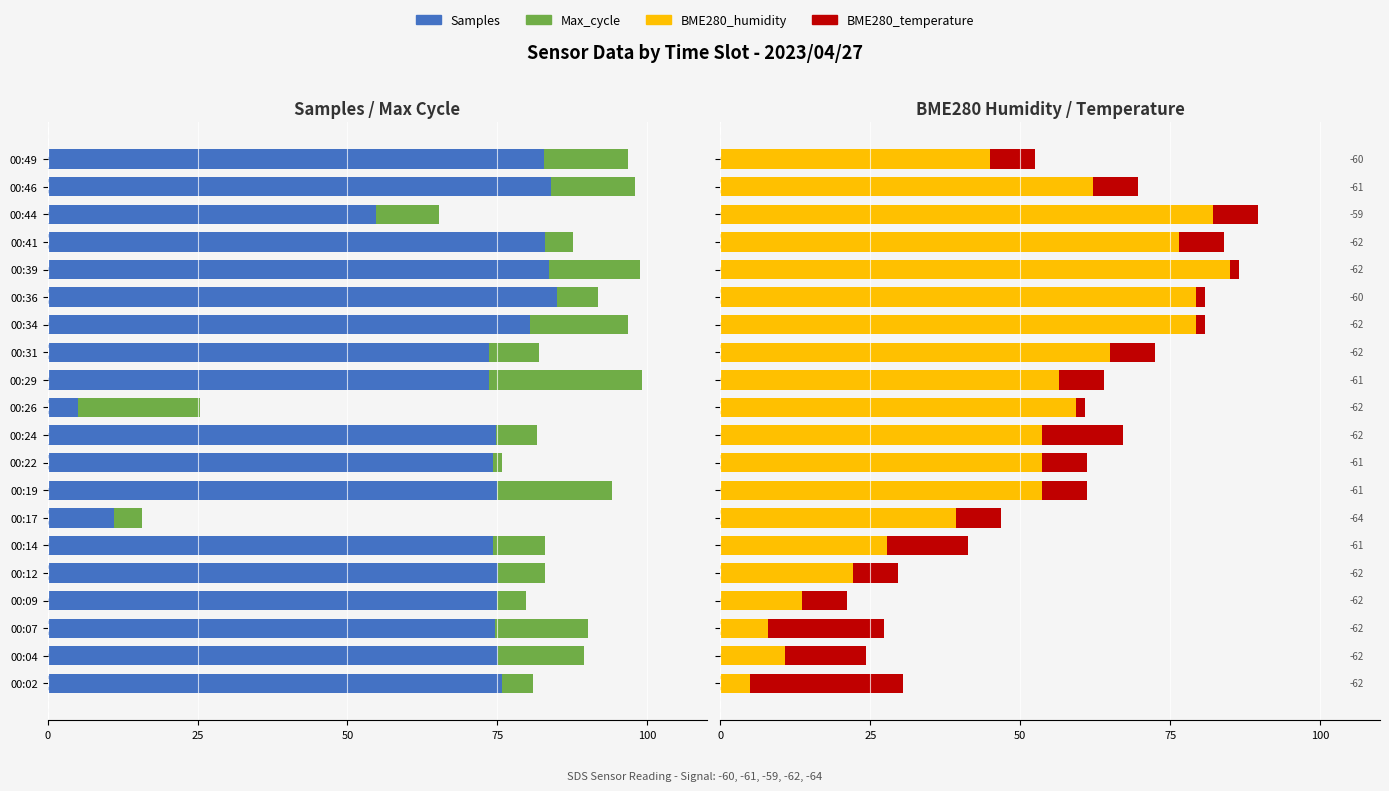

What is the difference between the second highest and second lowest values in the Samples series?

72.9